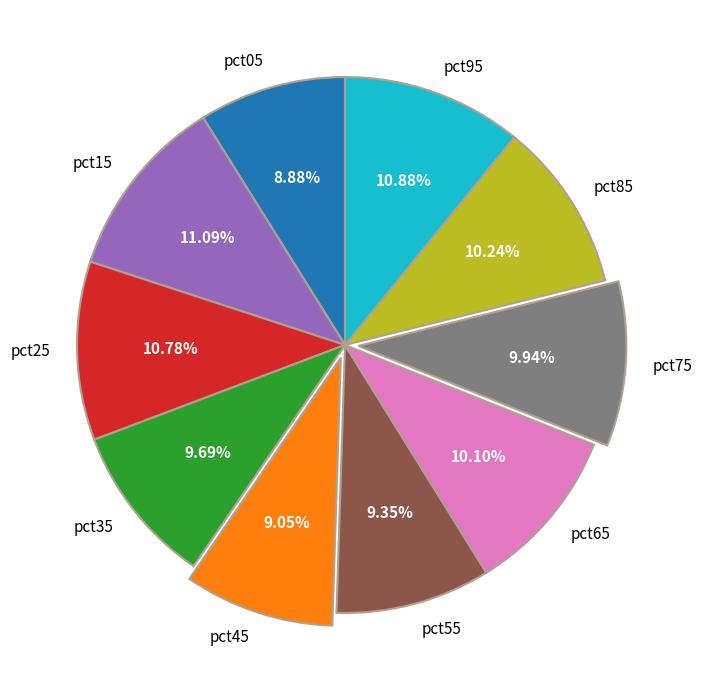

What is the total percentage of pct75 and pct45?

19.0%